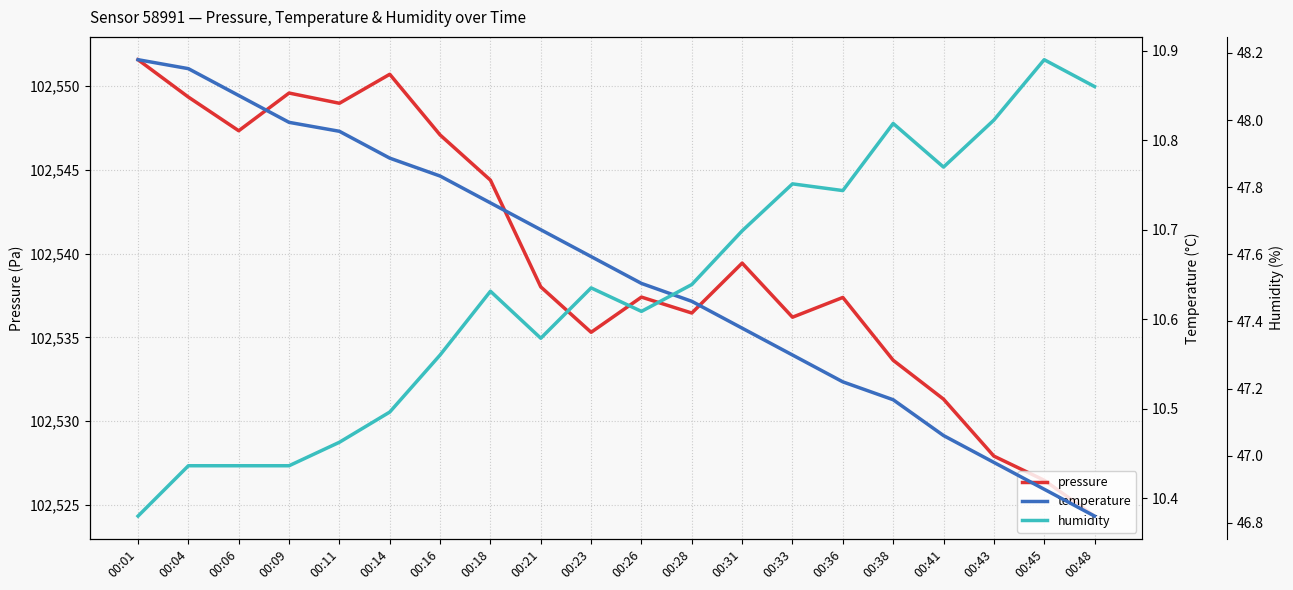

Reading left to right, extract all data points from this chart.

pressure: 102551.6	102549.4	102547.3	102549.6	102549.0	102550.7	102547.1	102544.4	102538.0	102535.3	102537.4	102536.5	102539.4	102536.2	102537.4	102533.6	102531.3	102527.9	102526.5	102524.3
temperature: 10.9	10.9	10.8	10.8	10.8	10.8	10.8	10.7	10.7	10.7	10.6	10.6	10.6	10.6	10.5	10.5	10.5	10.4	10.4	10.4
humidity: 46.8	47.0	47.0	47.0	47.0	47.1	47.3	47.5	47.4	47.5	47.4	47.5	47.7	47.8	47.8	48.0	47.9	48.0	48.2	48.1